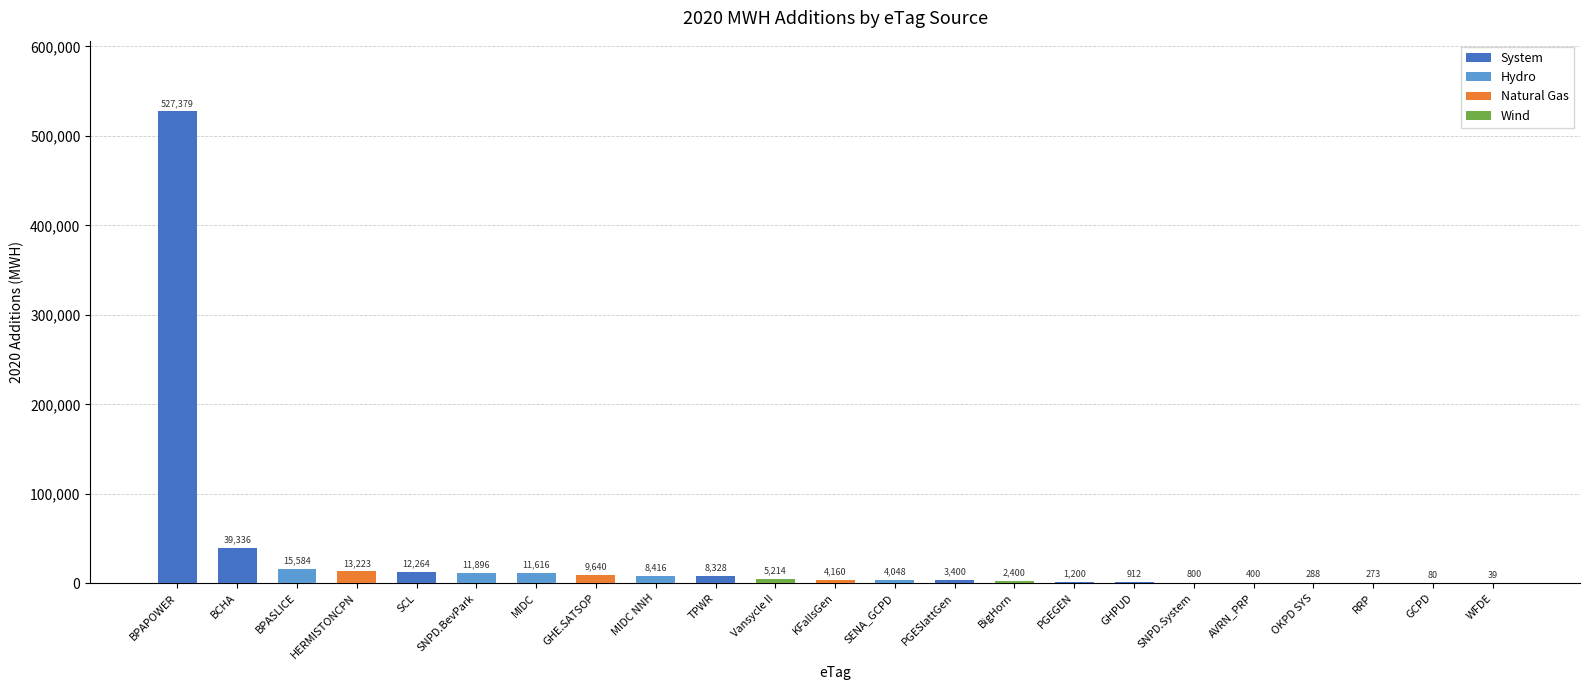

What is the approximate value at MIDC?

11616